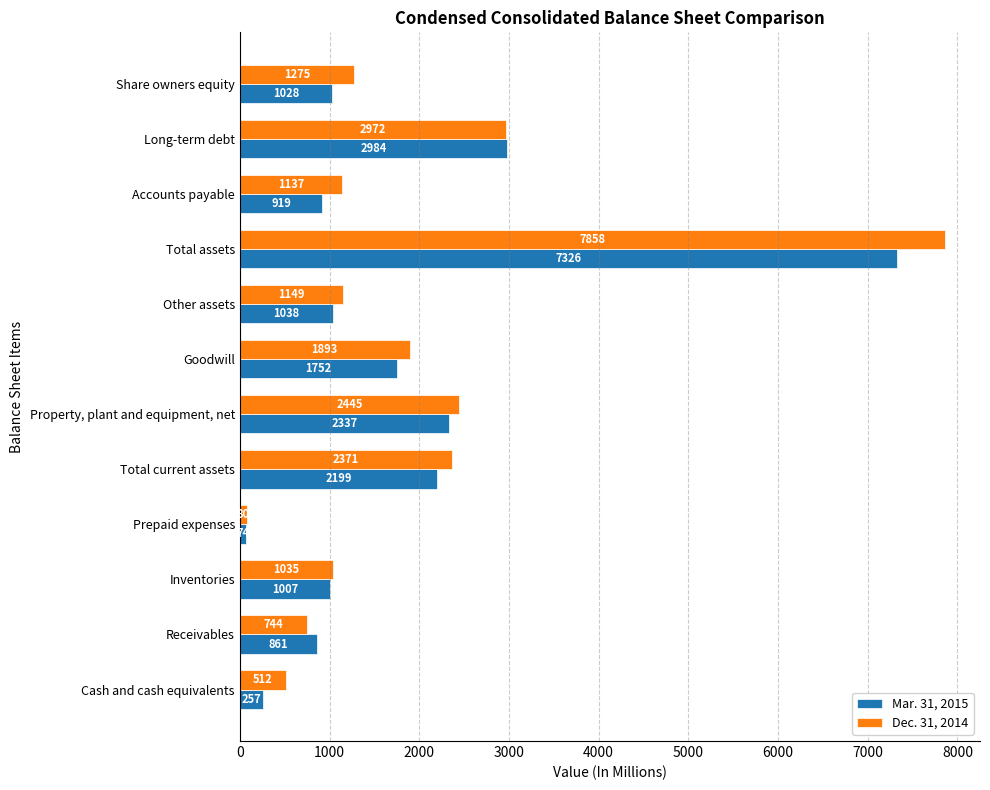

Which series has the widest spread of values?

Dec. 31, 2014